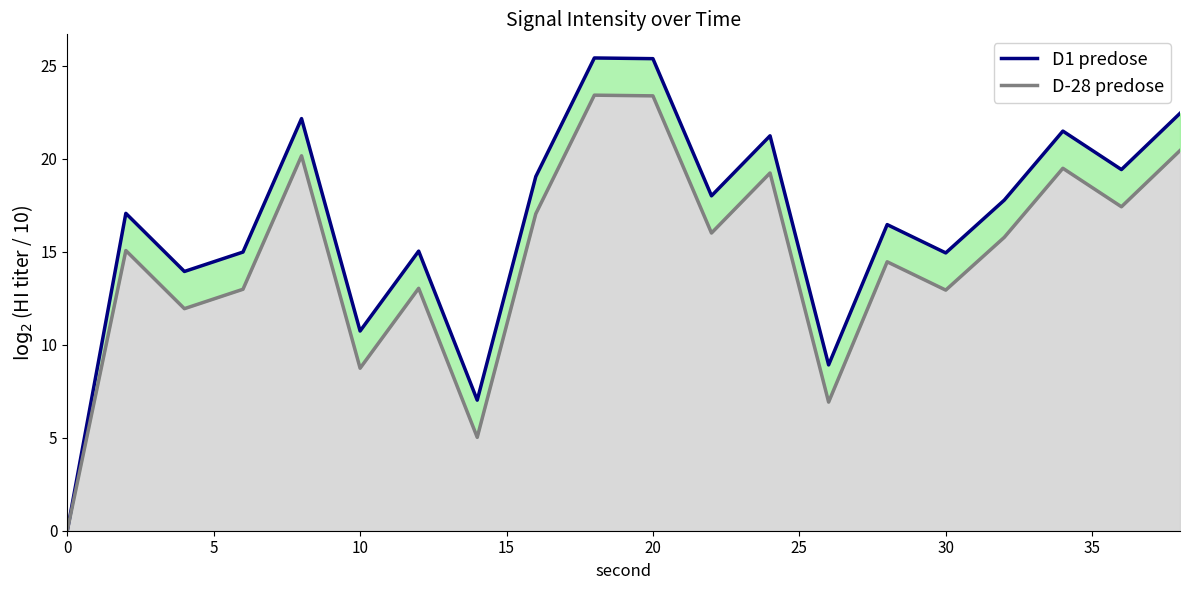

What is the total value across all series at 10?

25.9